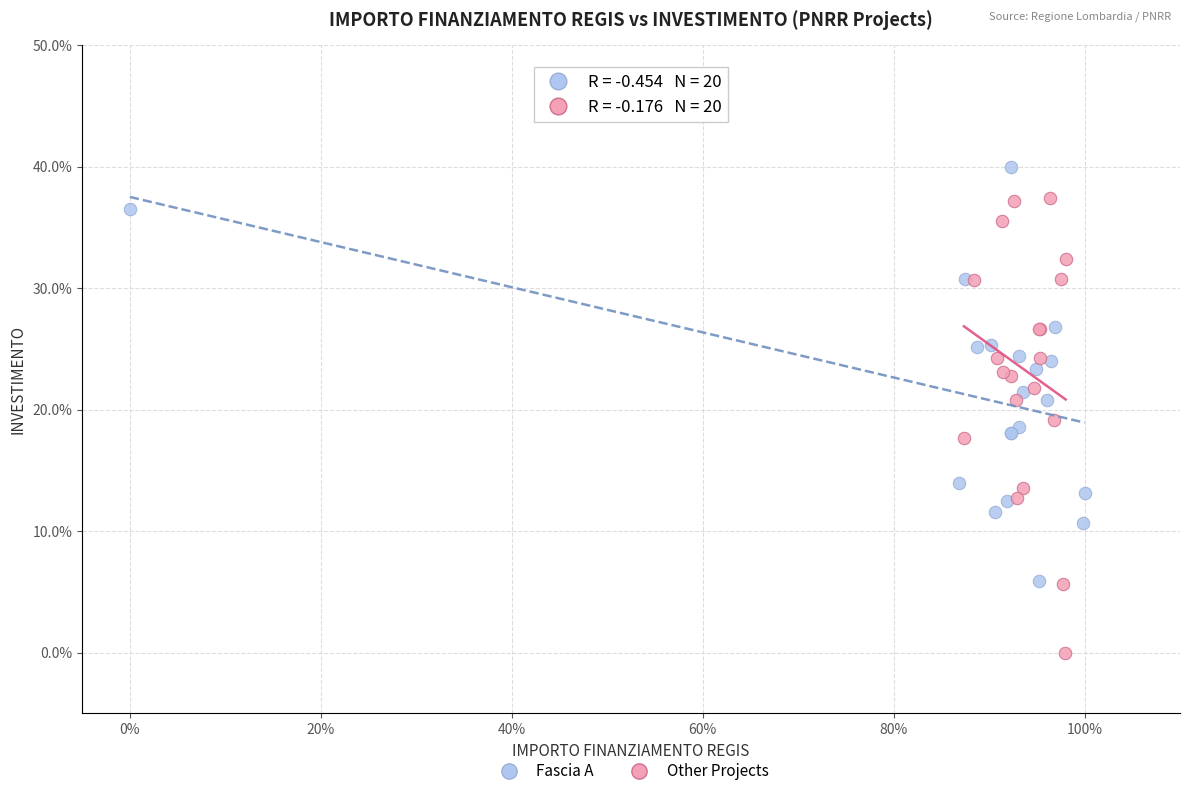

Which series reaches the minimum Y coordinate?

Other Projects